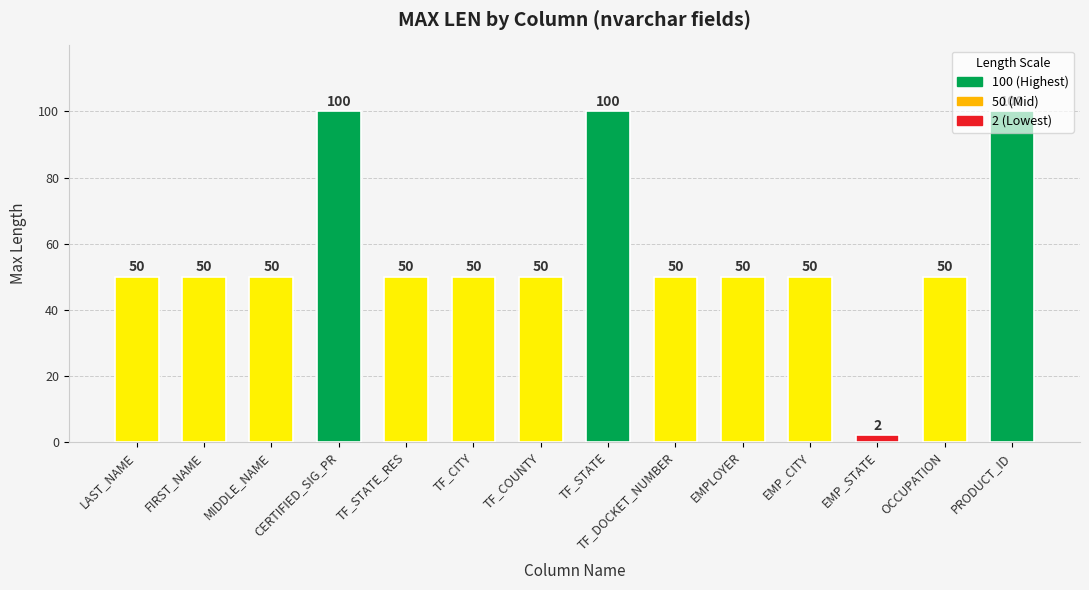

The value at FIRST_NAME is 22. True or false?

False